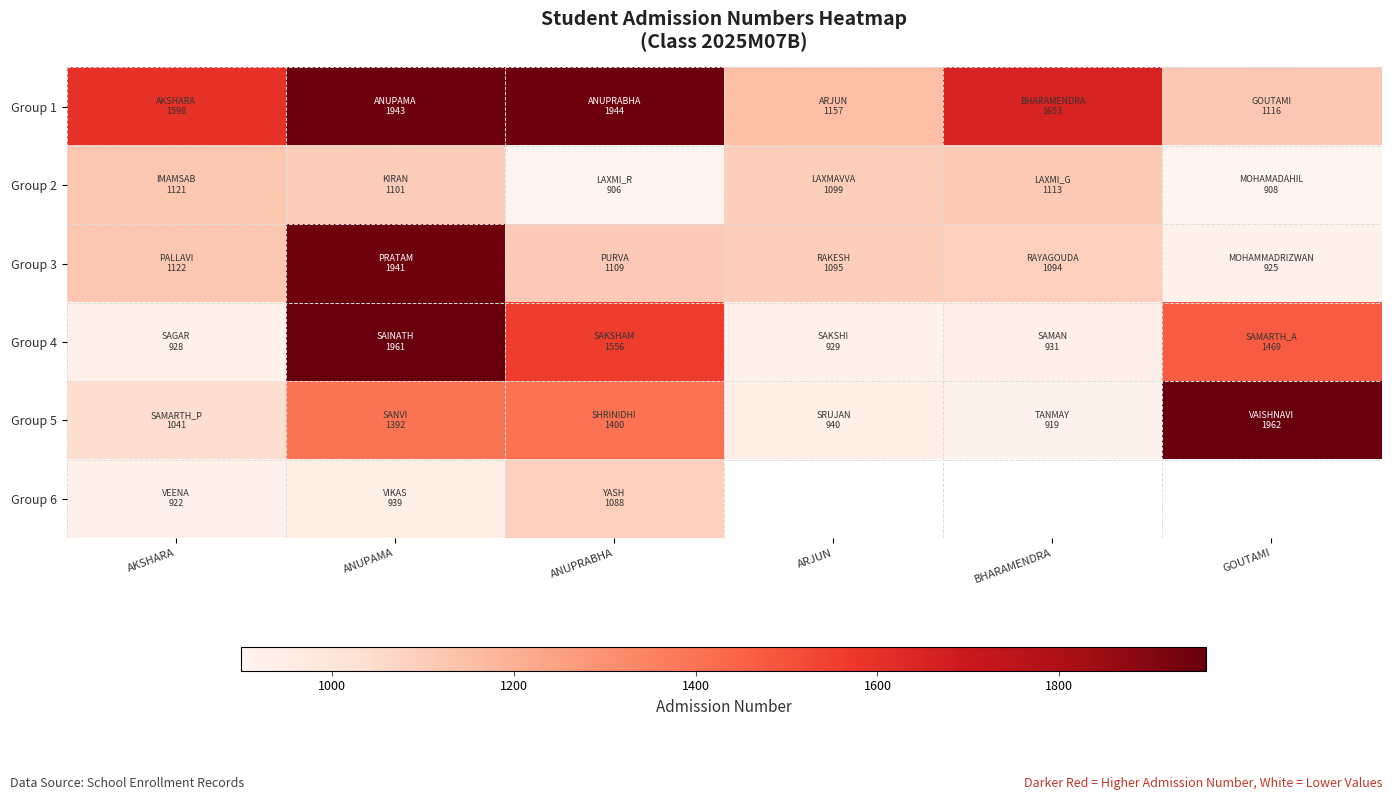

At which category is the sum across all series the highest?

ANUPAMA